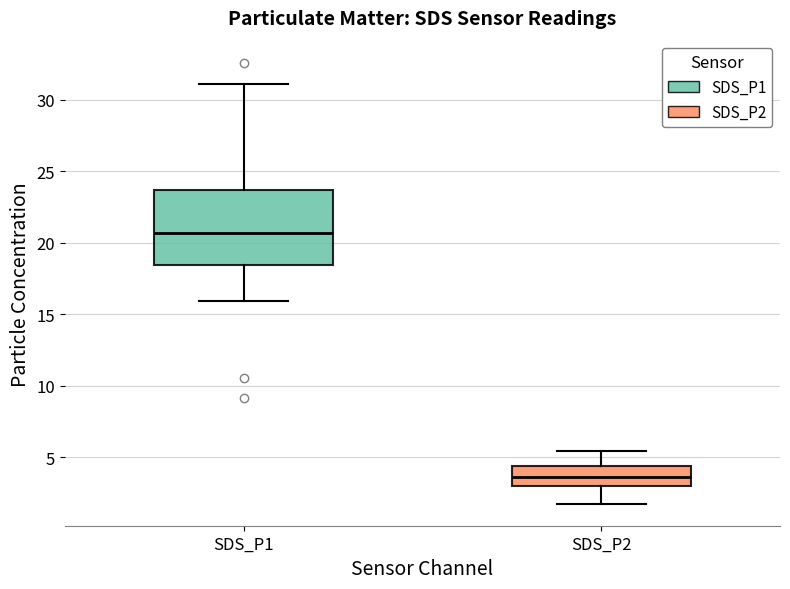

Reading left to right, transcribe this box plot: for each box, give where its median line is, the range the box spans, and where its two whiskers end, as read against the y-axis. The values are not printed on the chart, so give them approximately, as read against the axis.

SDS_P1: median 20.5, box 18.5 to 23.5, whiskers 16.0 to 31.0
SDS_P2: median 3.5, box 3.0 to 4.5, whiskers 2.0 to 5.5